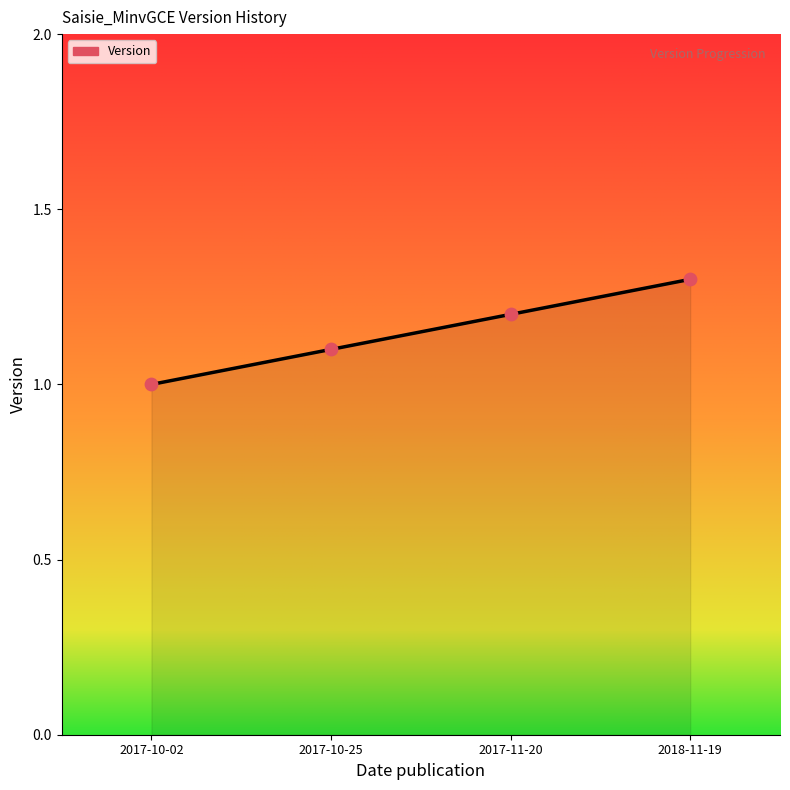

What is the ratio of the value at 2018-11-19 to the value at 2017-10-25?

1.2